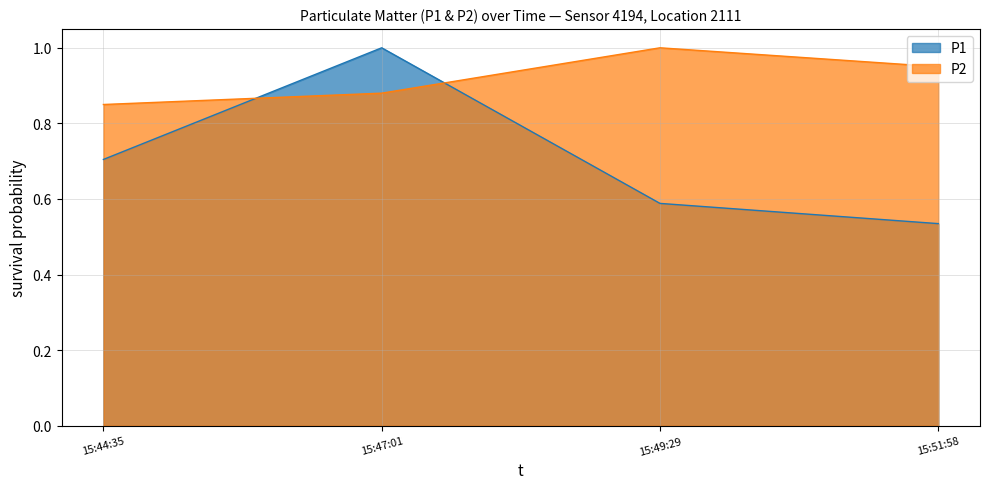

What are all the series names shown in the legend?

P1, P2